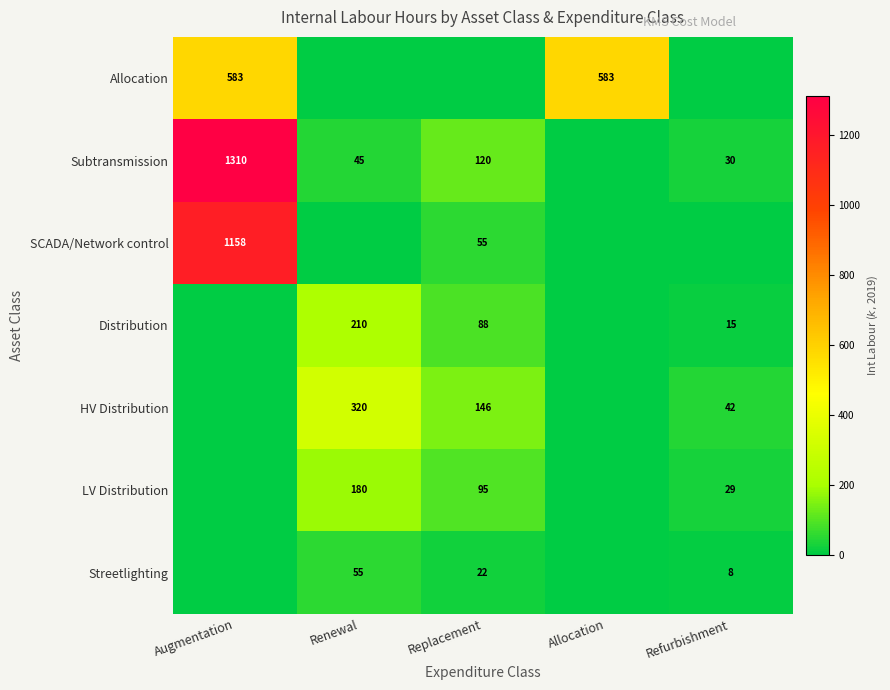

Is it true that Streetlighting equals 8 at Refurbishment?

True